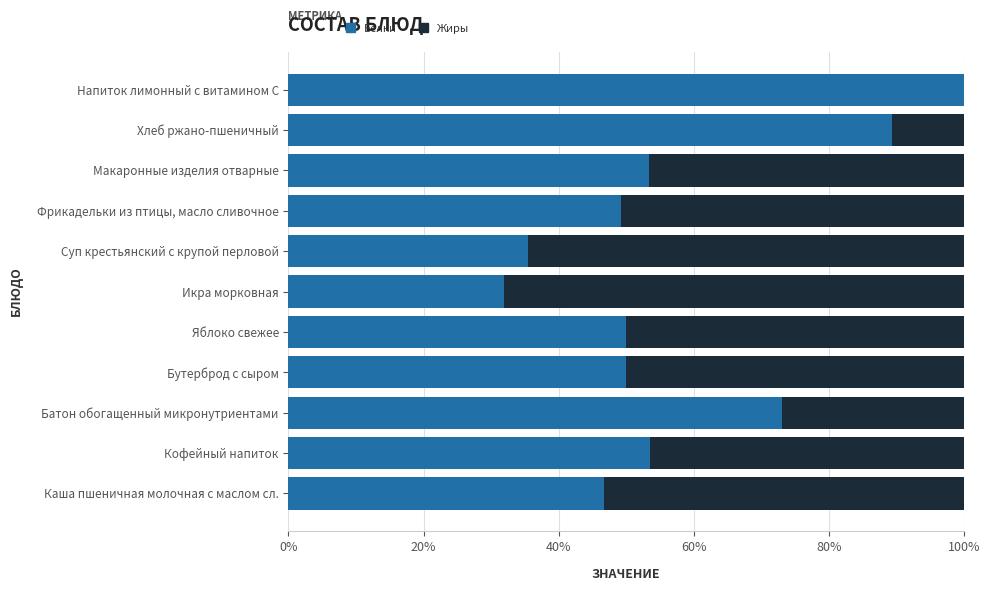

What is the sum of all Белки values?

632.7